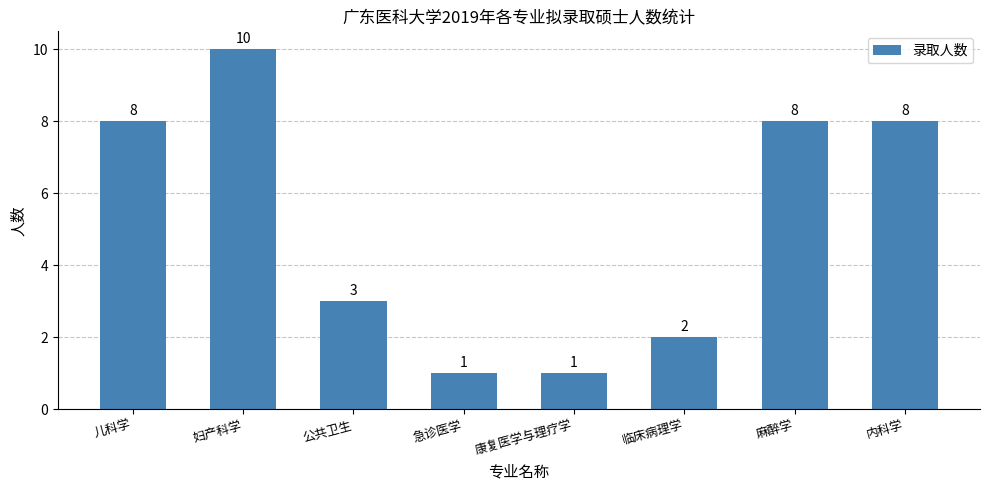

What is the sum of all values?

41